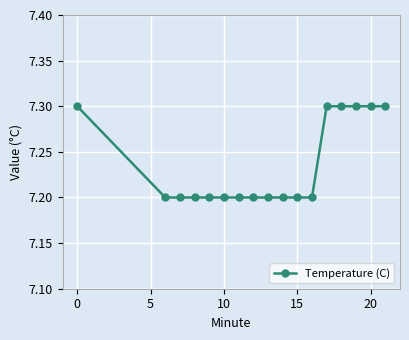

What is the sum of all values?

123.0